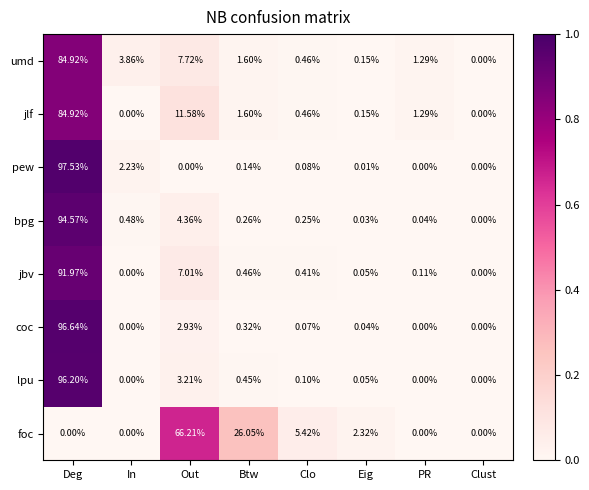

Which category has the highest value in the umd series?

Deg